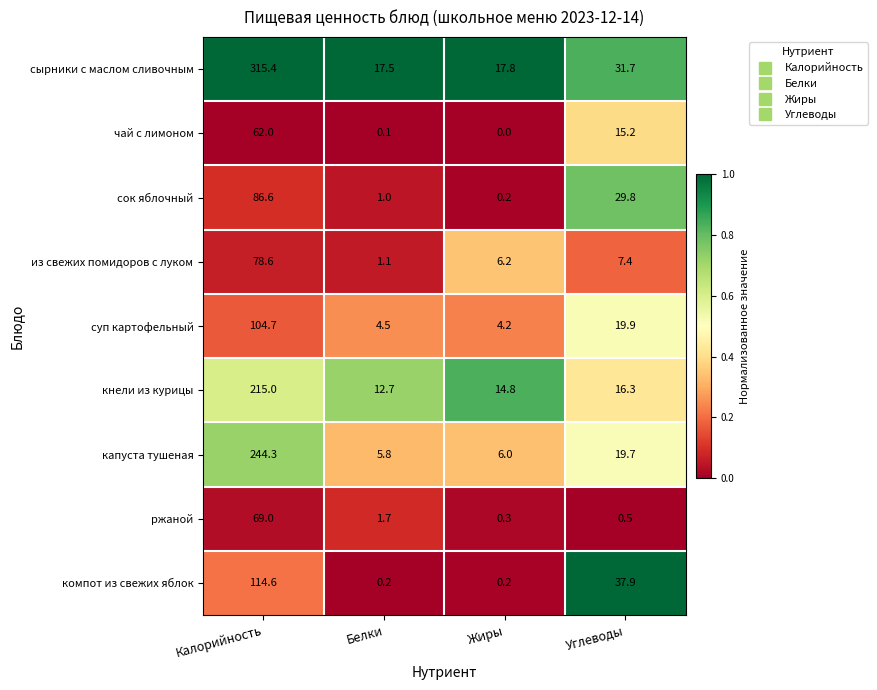

At which category is the sum across all series the highest?

Калорийность